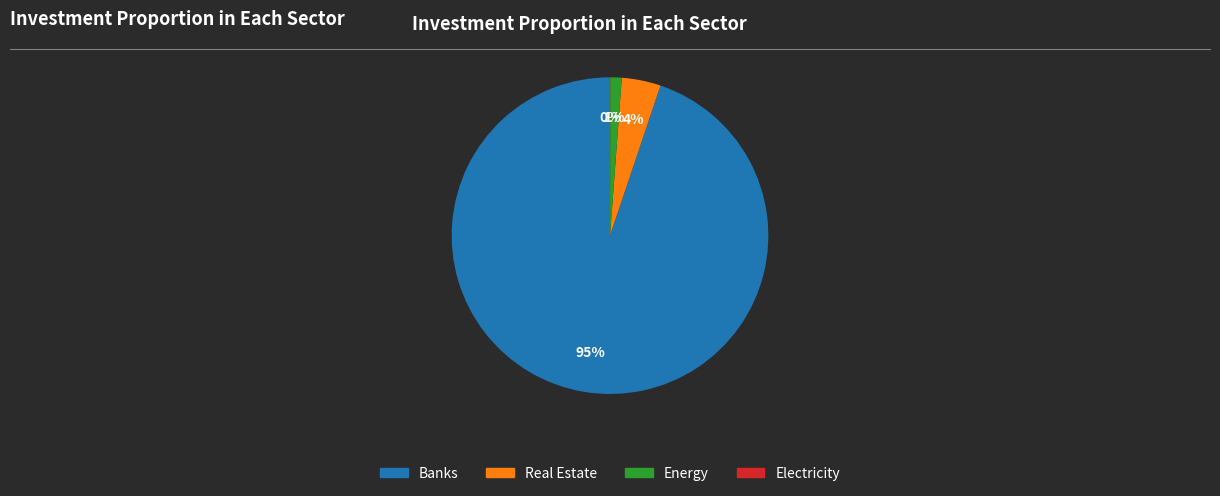

Is there a majority slice in this chart?

Yes